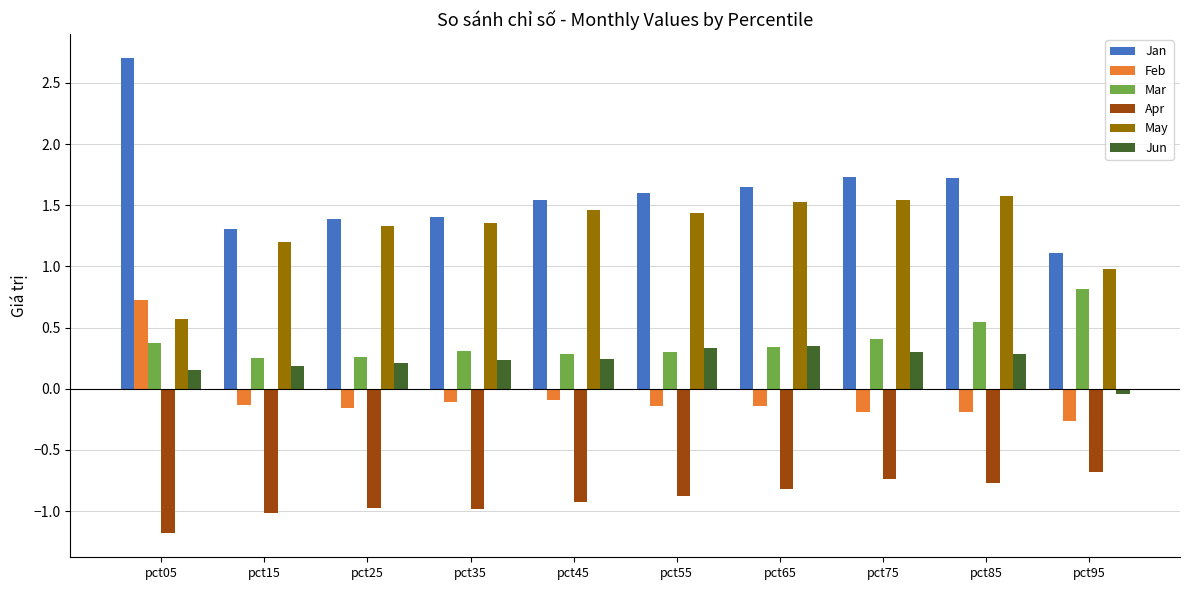

Which category has the highest value in the Jan series?

pct05